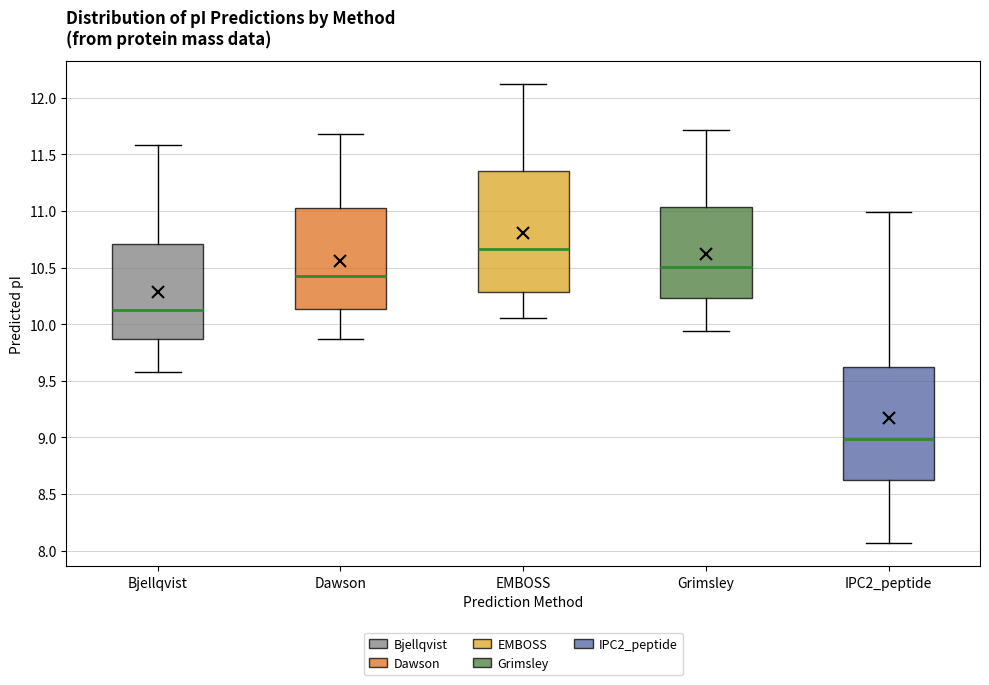

Reading left to right, transcribe this box plot: for each box, give where its median line is, the range the box spans, and where its two whiskers end, as read against the y-axis. The values are not printed on the chart, so give them approximately, as read against the axis.

Bjellqvist: median 10.10, box 9.85 to 10.70, whiskers 9.60 to 11.60
Dawson: median 10.40, box 10.15 to 11.00, whiskers 9.85 to 11.70
EMBOSS: median 10.65, box 10.30 to 11.35, whiskers 10.05 to 12.10
Grimsley: median 10.50, box 10.25 to 11.05, whiskers 9.95 to 11.70
IPC2_peptide: median 9.00, box 8.60 to 9.60, whiskers 8.05 to 11.00